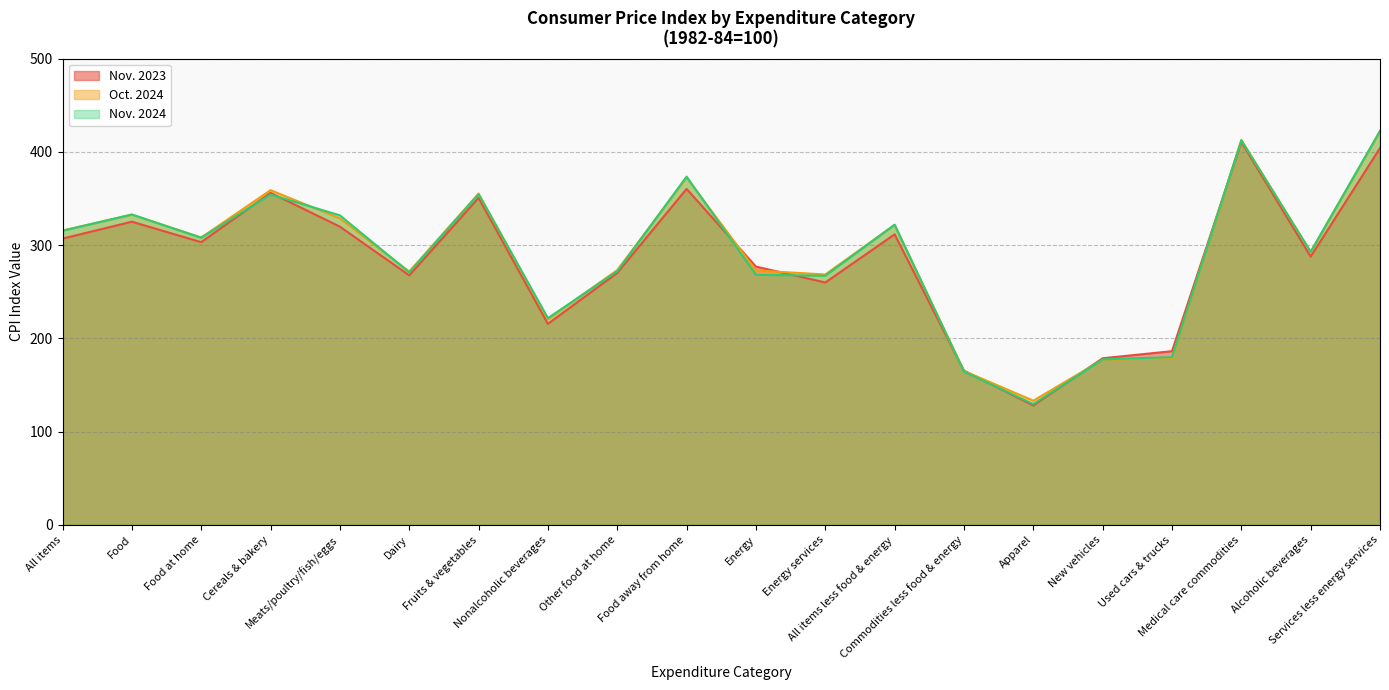

What is the label of the 1st point from the right?

Services less energy services